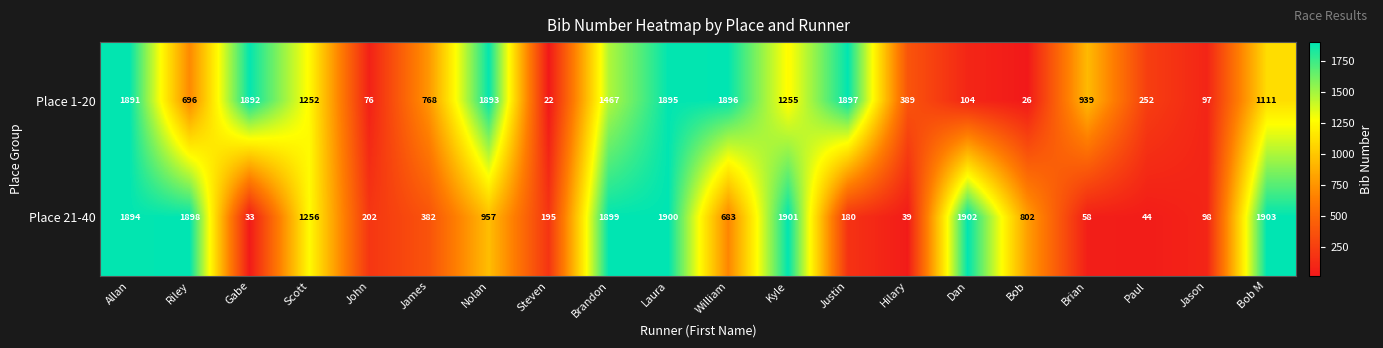

How many series are shown in this chart?

2